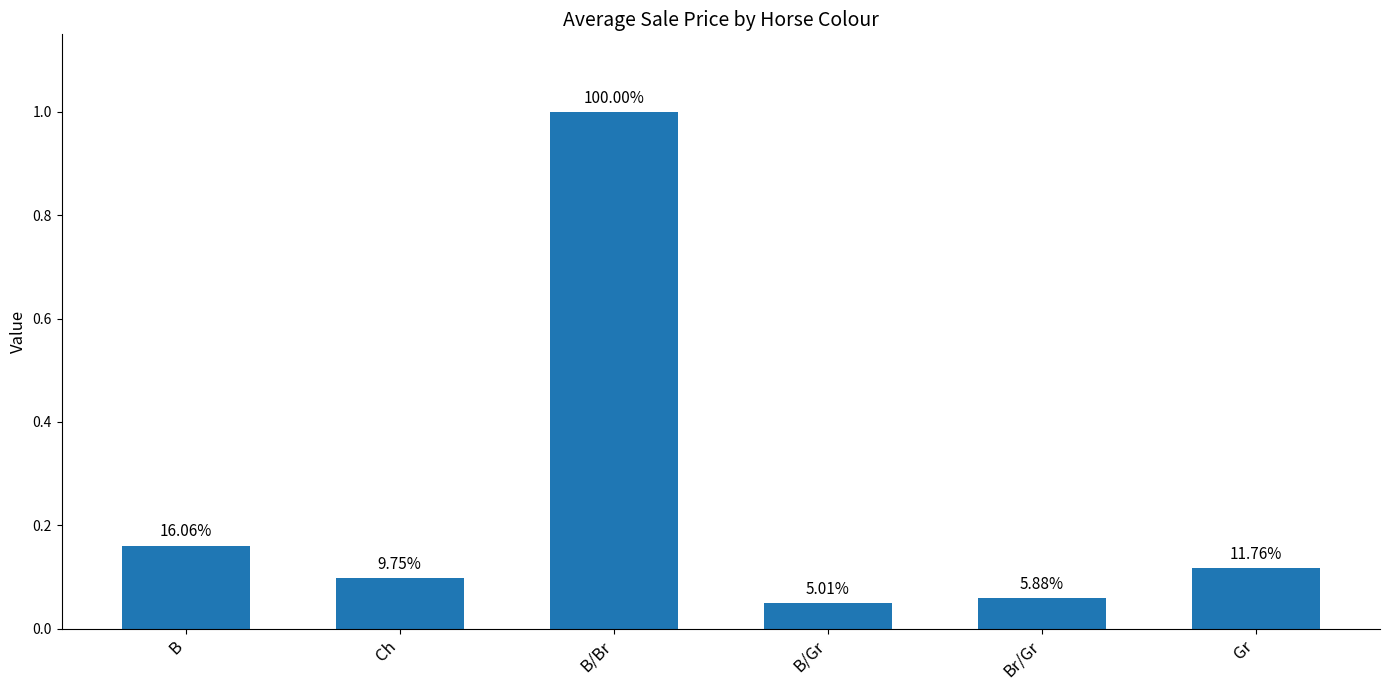

Are the bars horizontal?

No